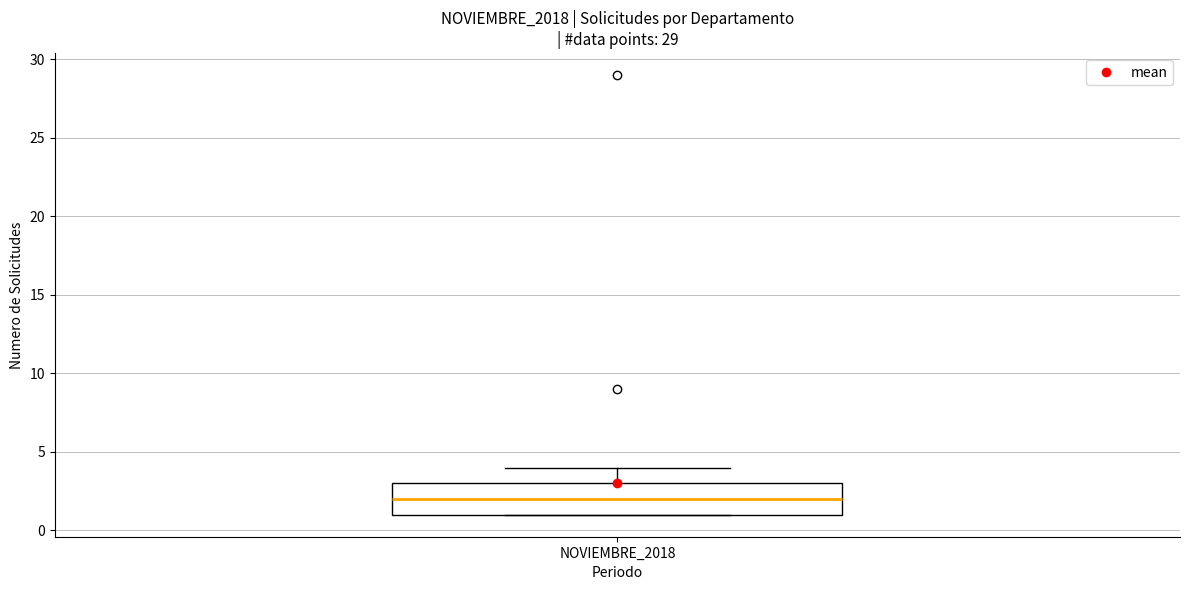

Read this box plot against the y-axis: the position of the median line, the range covered by the box, and the ends of both whiskers. The values are not printed on the chart, so give them approximately, as read against the axis.

median 2, box 1 to 3, whiskers 1 to 4